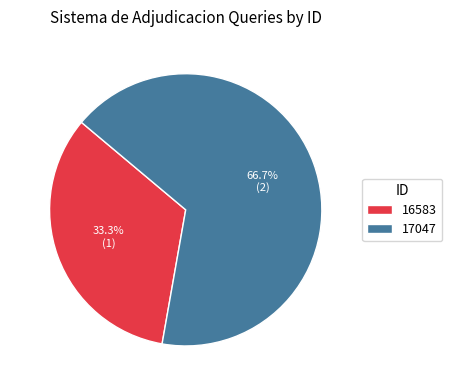

Do 16583 and 17047 together represent more than half of the pie?

Yes